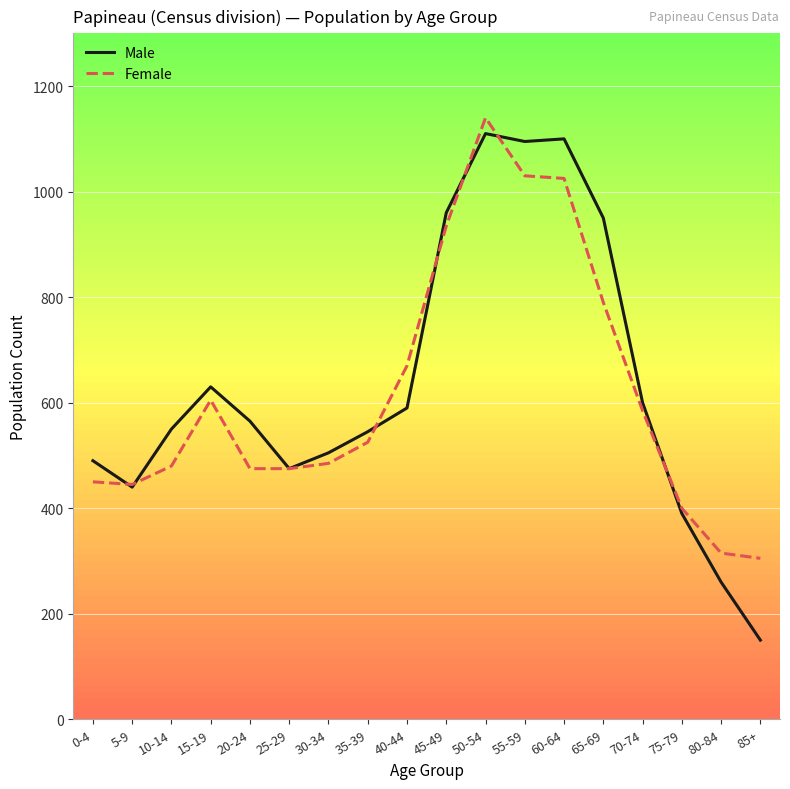

After their last crossing, which series has the higher values: Female or Male?

Female